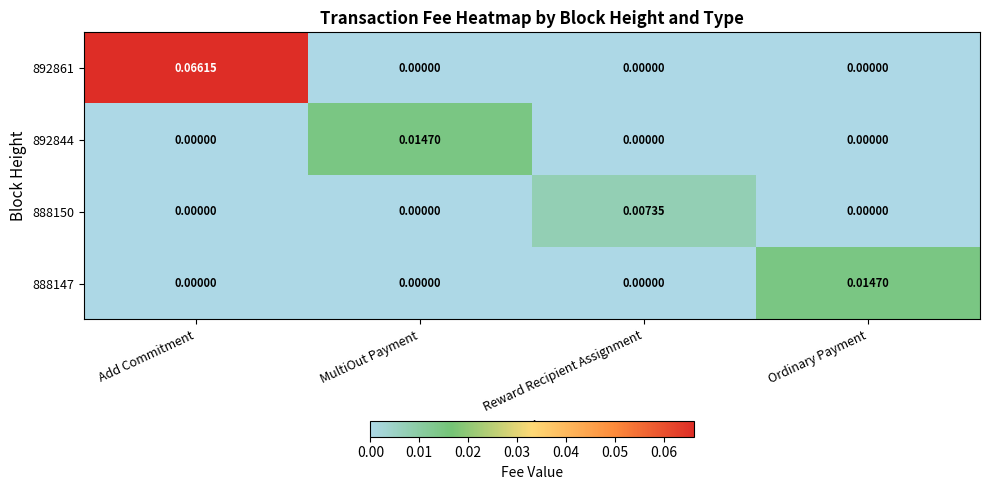

At which category is the sum across all series the highest?

Add Commitment